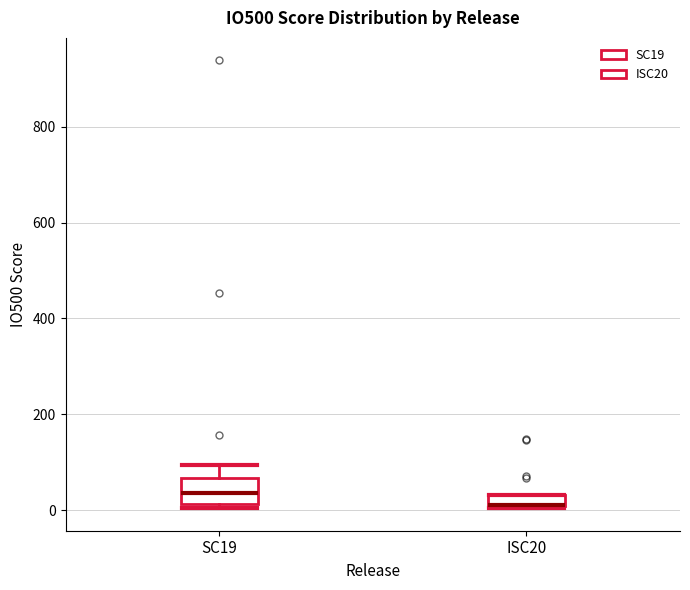

Where is the lower edge of the box for SC19 on the y-axis? The values are not printed on the chart, so give them approximately, as read against the axis.

20